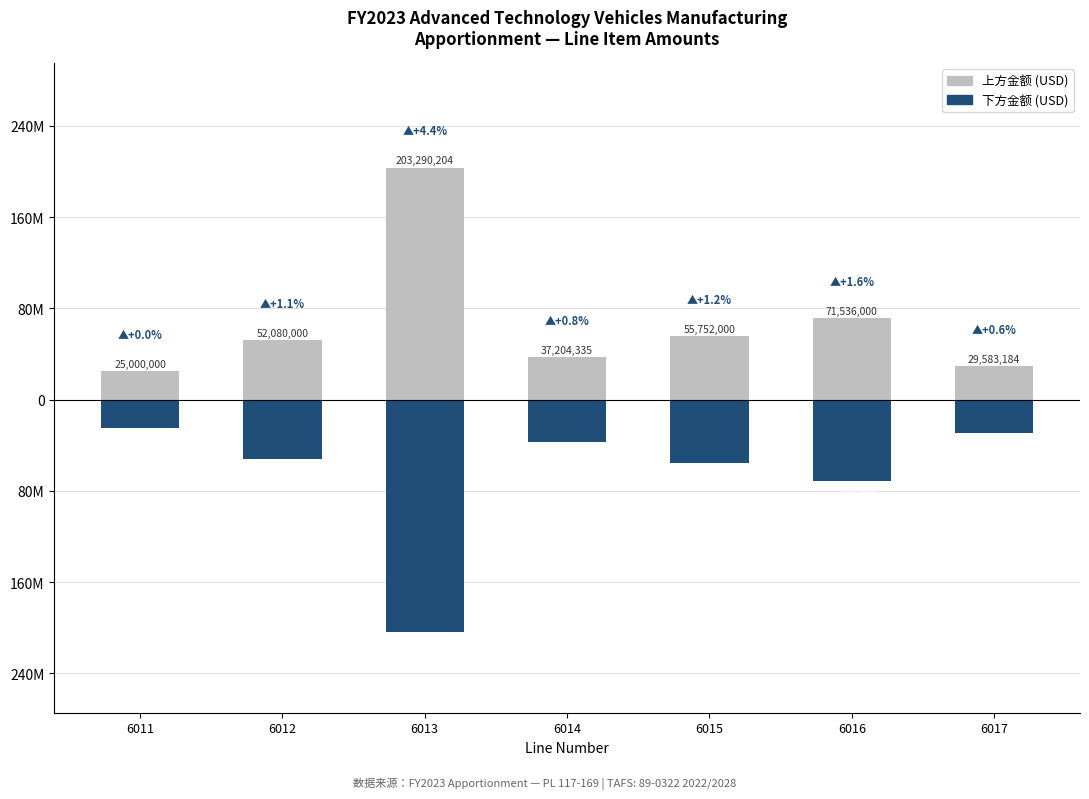

Reading right to left, list all the values displayed in this chart.

上方金额 (USD): 6017=29583184	6016=71536000	6015=55752000	6014=37204335	6013=203290204	6012=52080000	6011=25000000
下方金额 (USD): 6017=-29583184	6016=-71536000	6015=-55752000	6014=-37204335	6013=-203290204	6012=-52080000	6011=-25000000